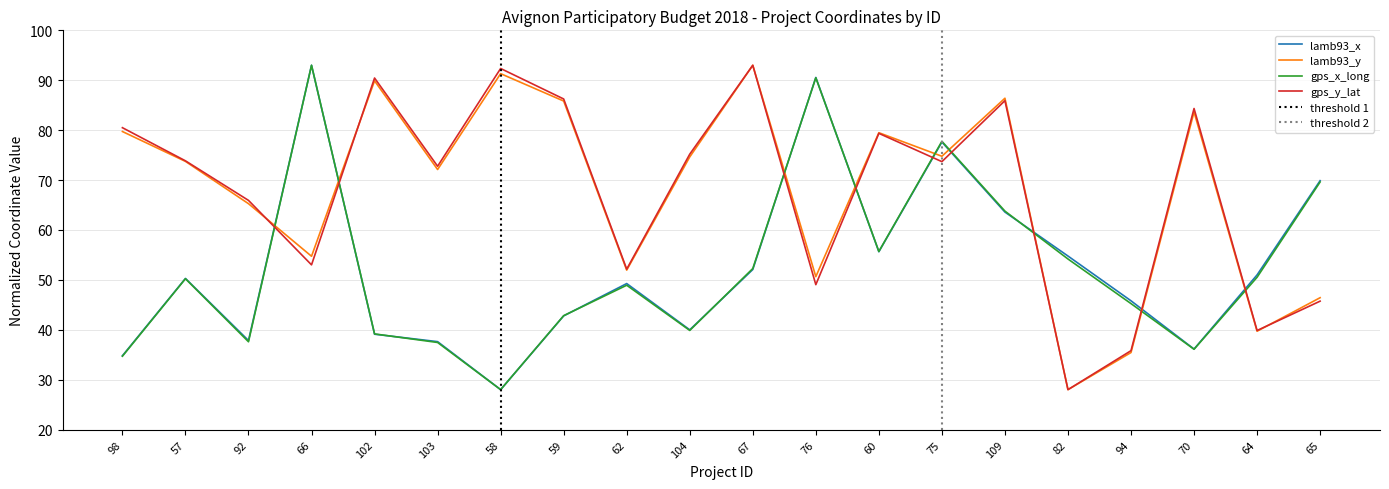

What is the sum of all gps_y_lat values?

1357.1